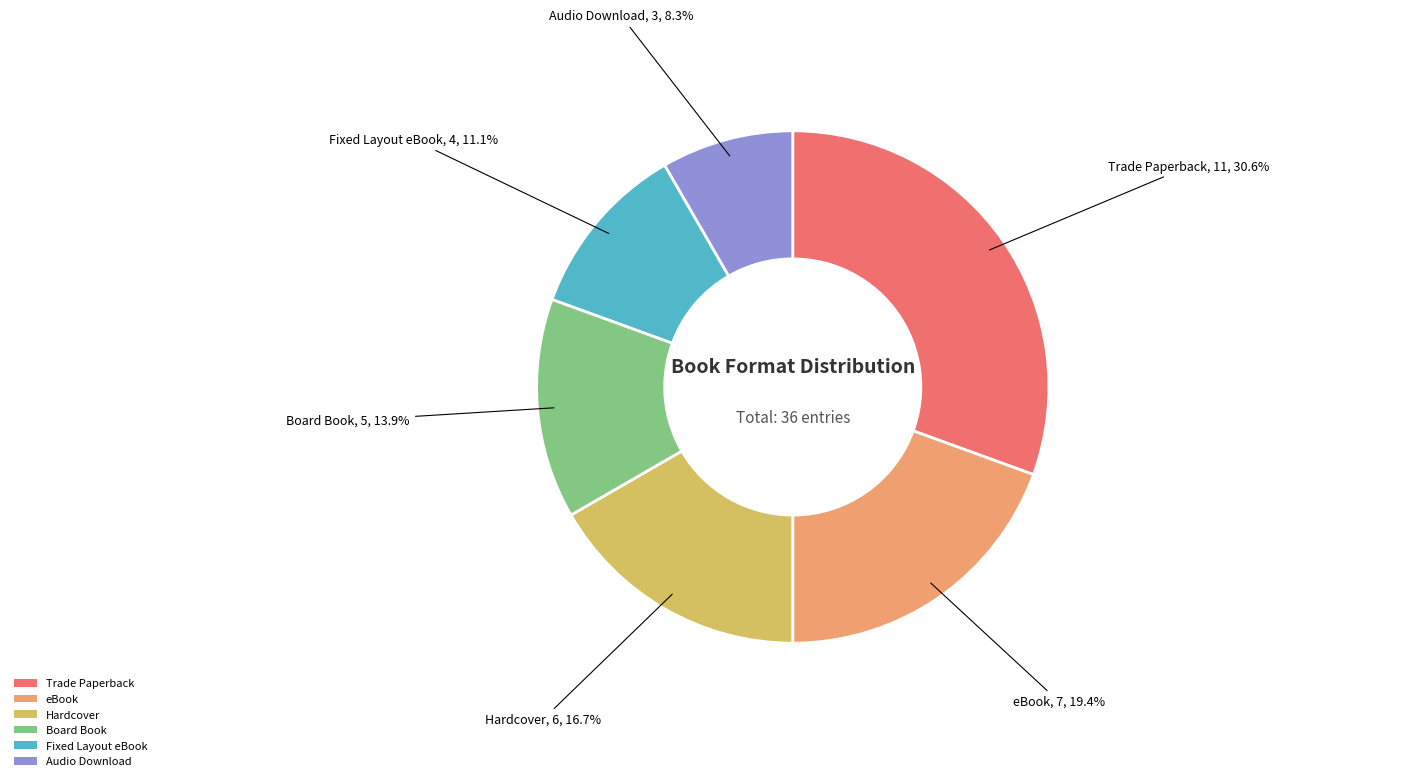

Rank the categories by value from lowest to highest.

Audio Download, Fixed Layout eBook, Board Book, Hardcover, eBook, Trade Paperback